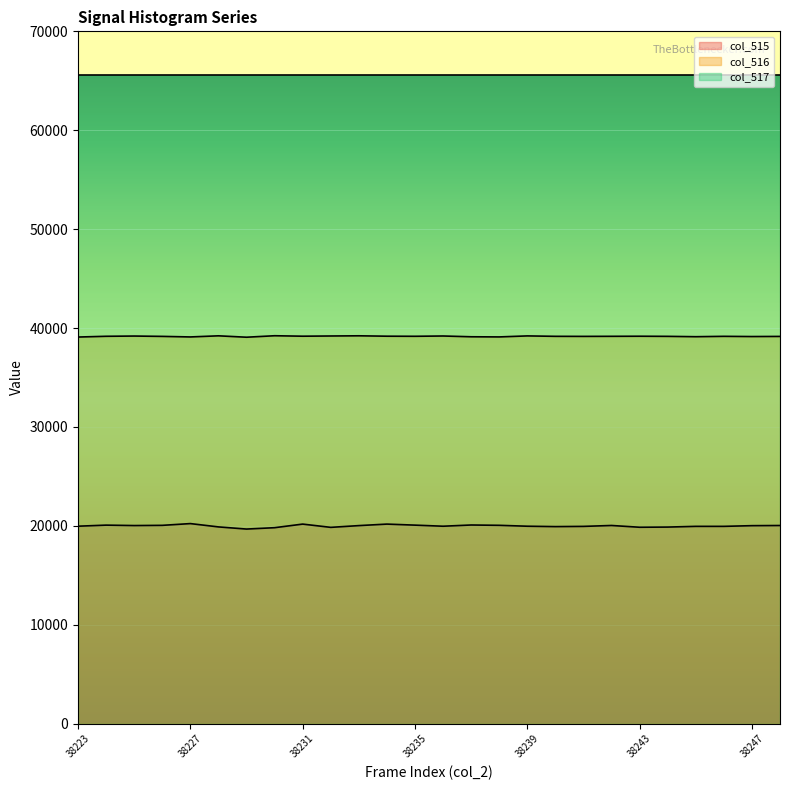

Is it true that col_515 equals 19954 at 38246?

True